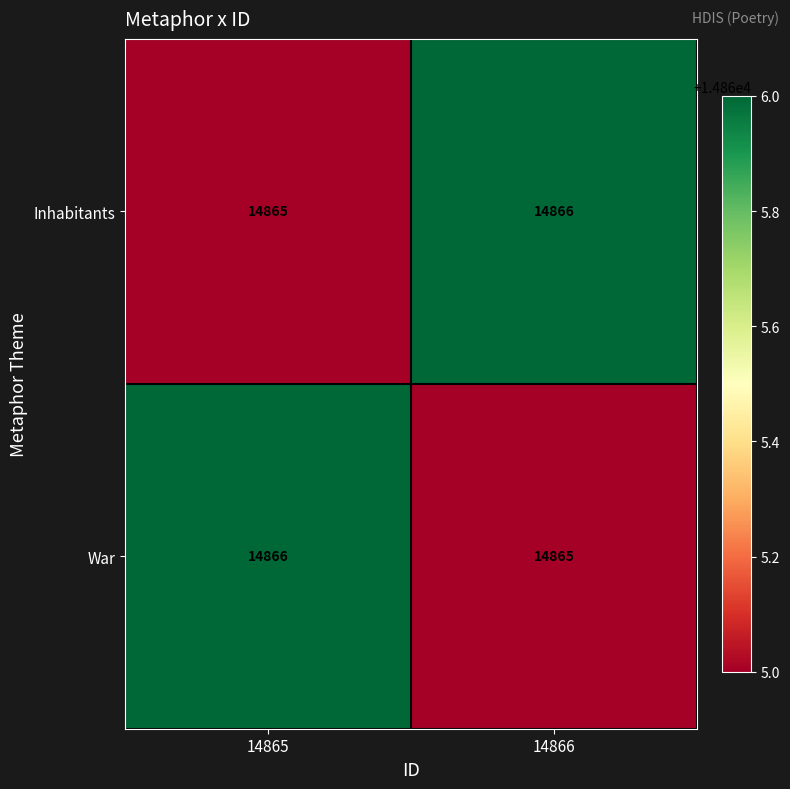

Rank the series at 14865 from highest to lowest value.

War, Inhabitants